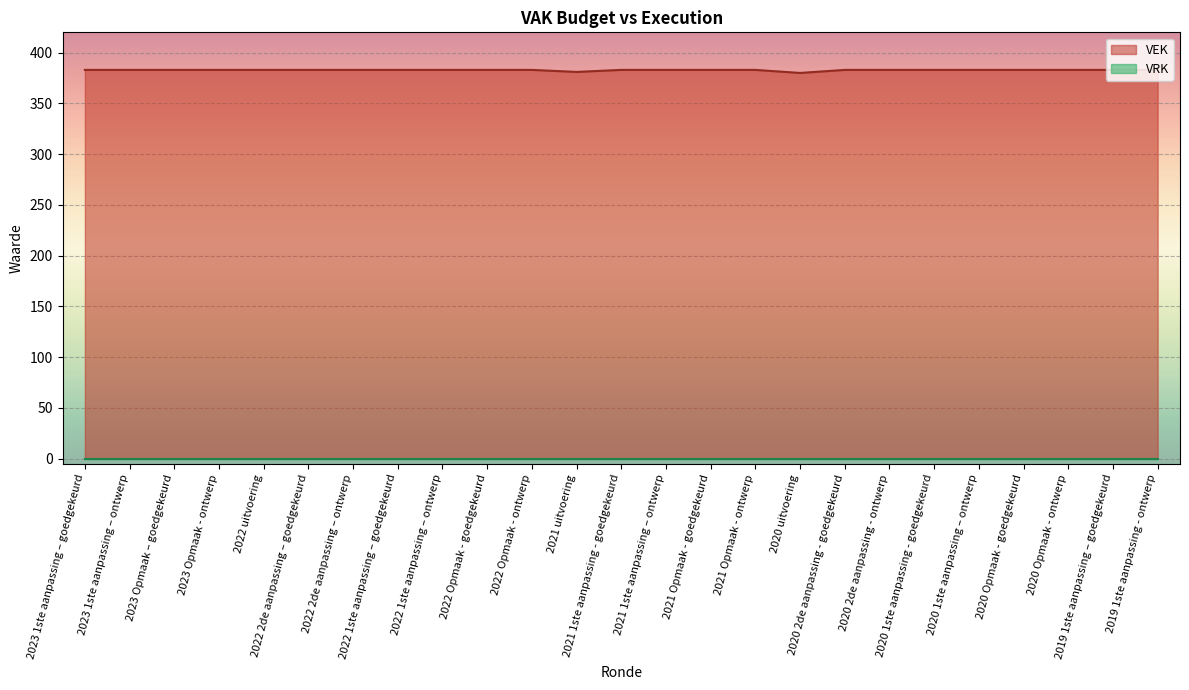

What is the sum of the values at 2023 1ste aanpassing – ontwerp and 2022 Opmaak - ontwerp?

766